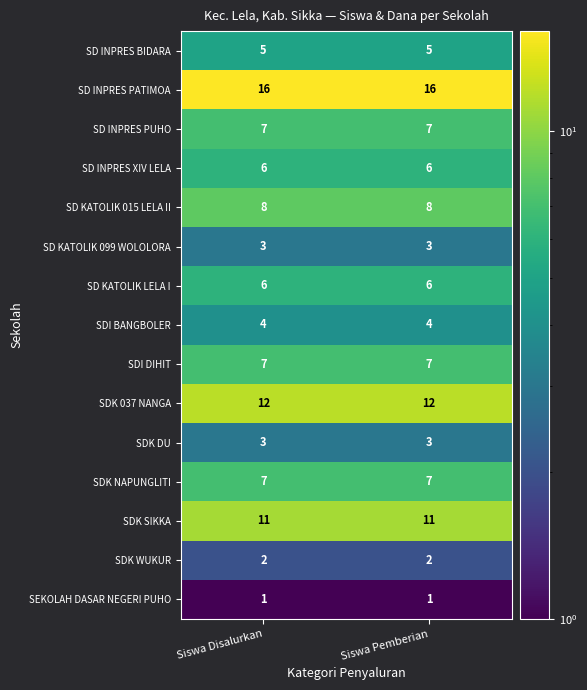

What is the maximum value for SDK NAPUNGLITI?

7